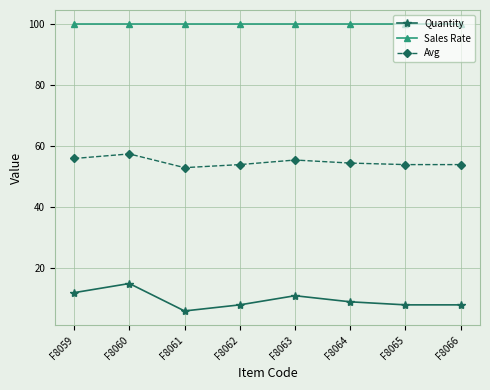

True or false: Sales Rate and Quantity cross at least once.

False